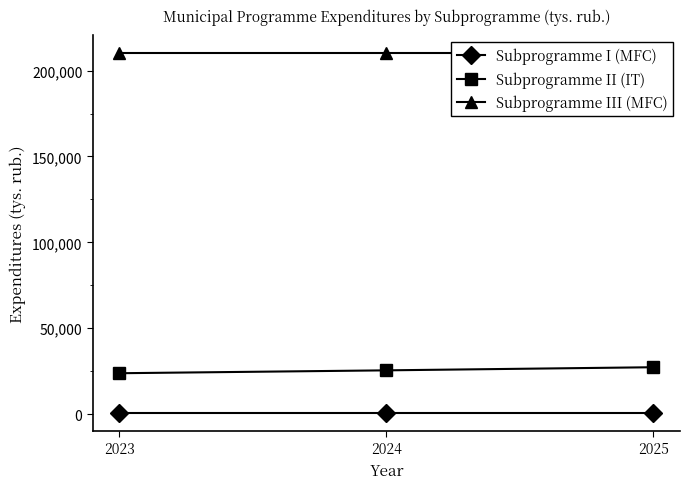

Between 2023 and 2024, which series saw the biggest shift?

Subprogramme II (IT)